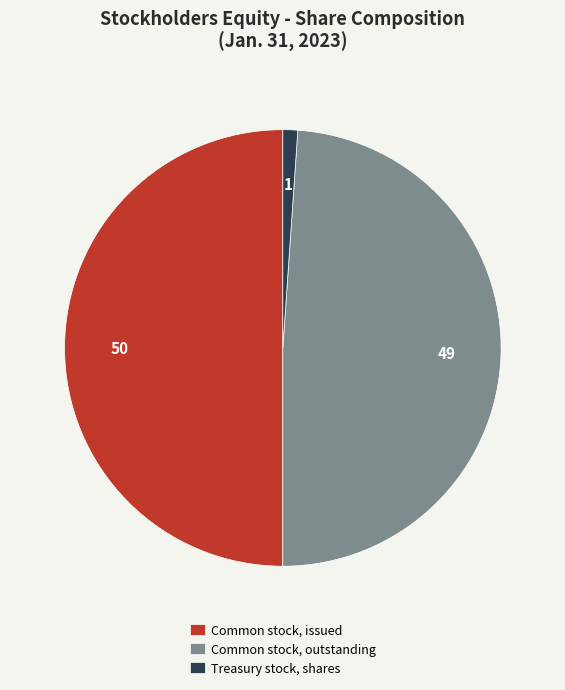

Approximately how many times larger is the value at Common stock, outstanding compared to Common stock, issued?

1.0